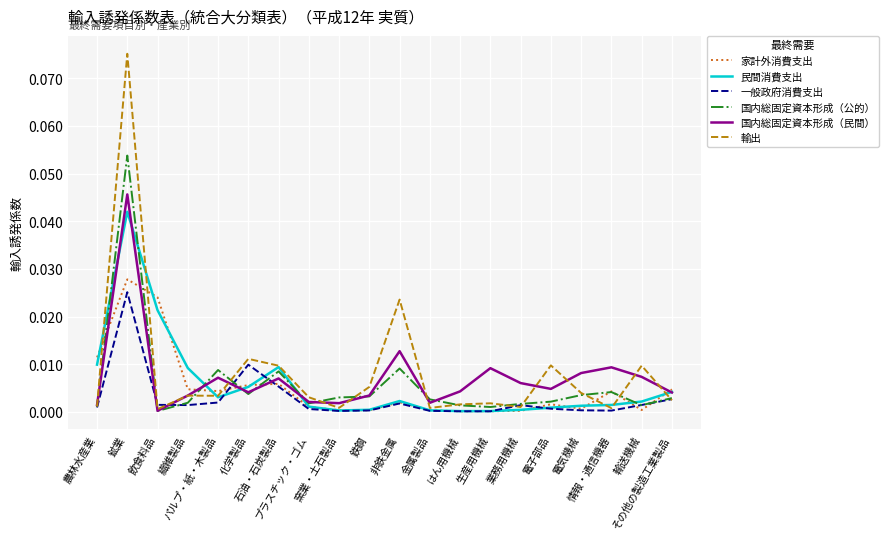

Rank the series by their maximum value, from lowest to highest.

一般政府消費支出, 家計外消費支出, 民間消費支出, 国内総固定資本形成（民間）, 国内総固定資本形成（公的）, 輸出